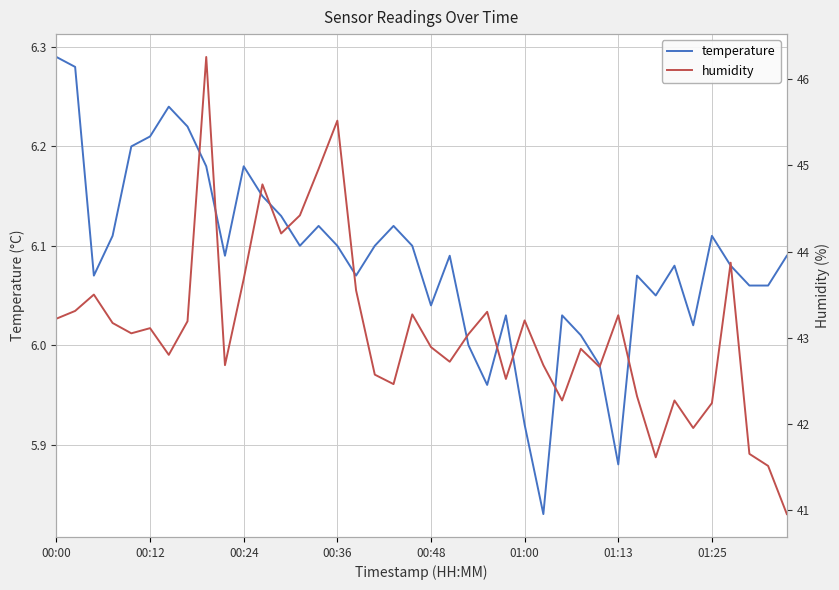

In humidity, how many points are lower than both neighbors (excluding endpoints)?

11